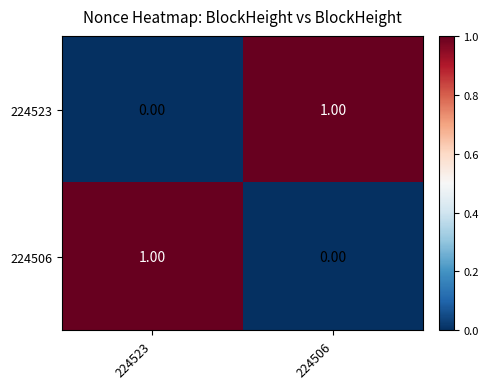

At 224523, list the series in order from smallest to largest.

224523, 224506